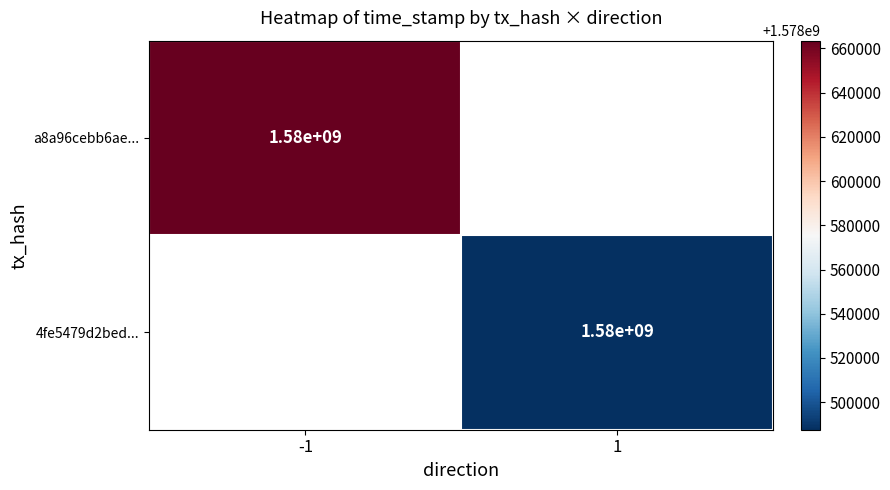

At how many categories does at least one series exceed 1578584209?

1